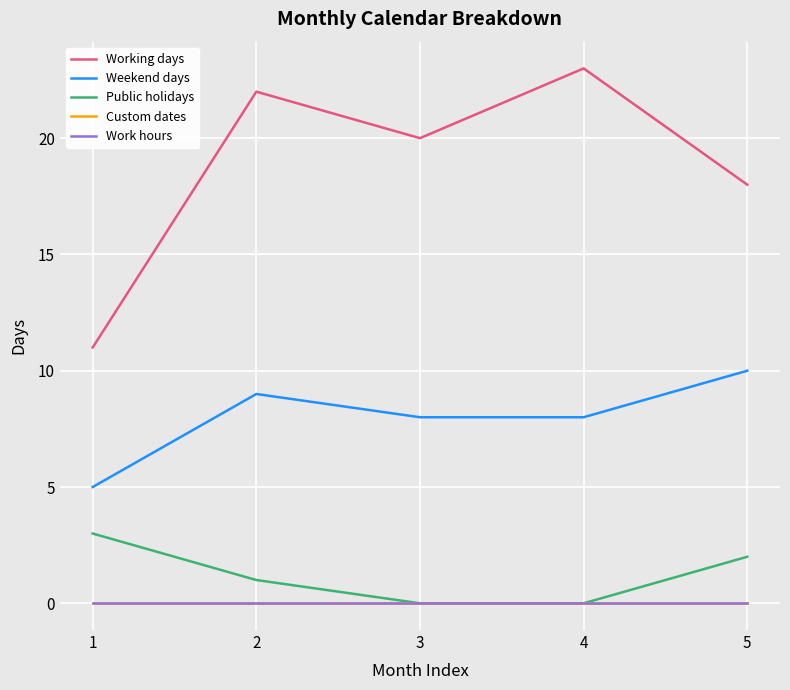

Which has a higher value, 5 or 4?

4